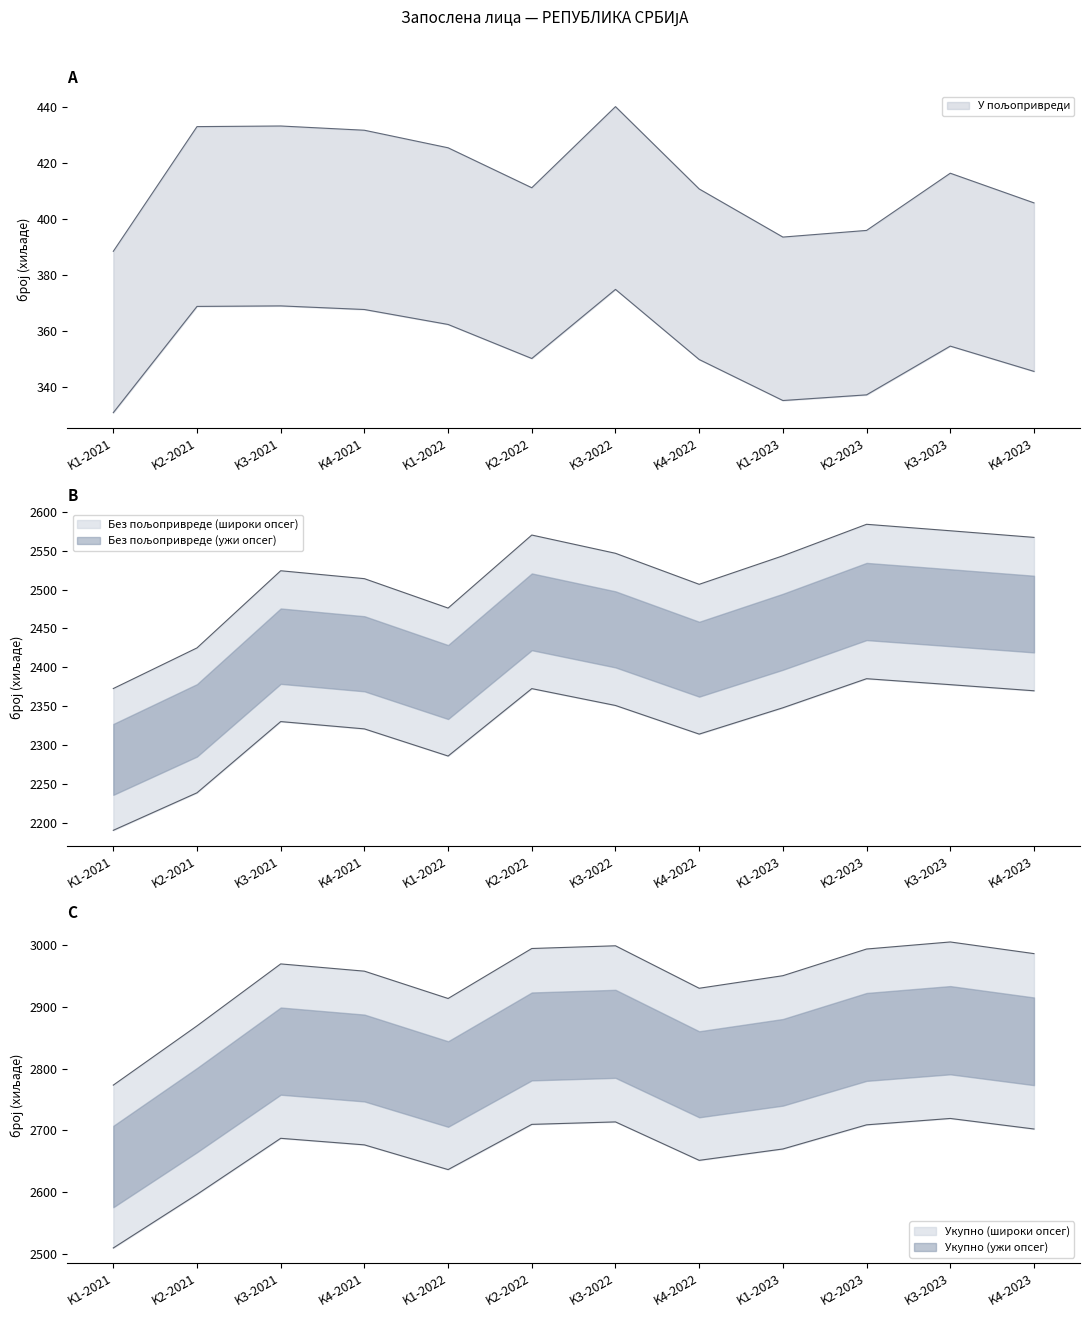

List the series in order of their peak value, lowest first.

У пољопривреди, Без пољопривреде, Укупно